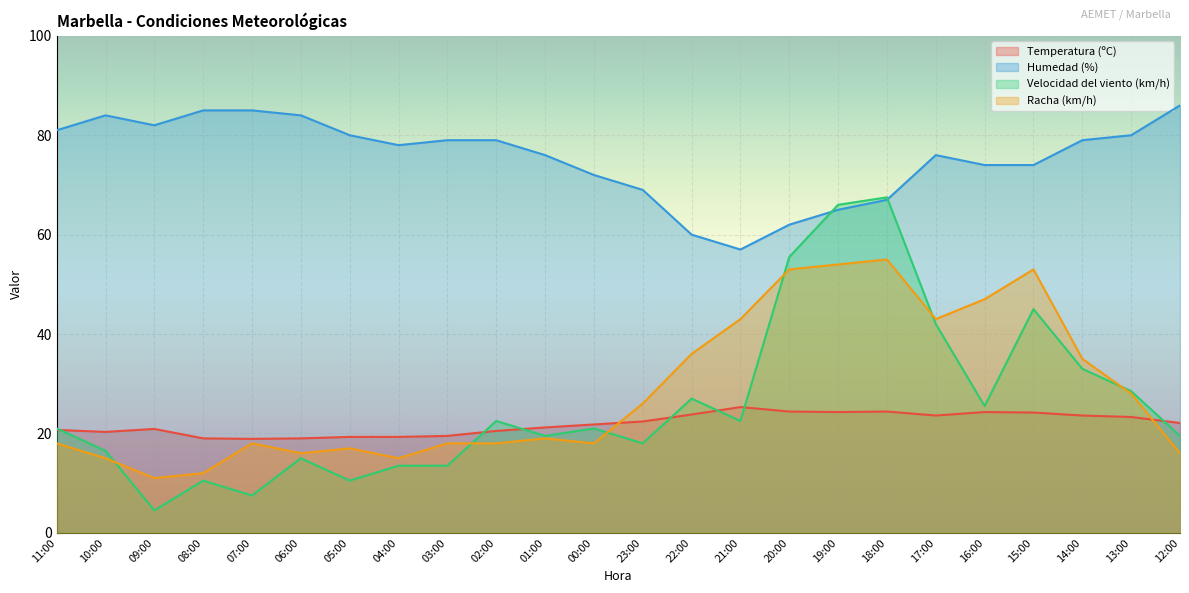

What are all the series names shown in the legend?

Temperatura (ºC), Humedad (%), Velocidad del viento (km/h), Racha (km/h)